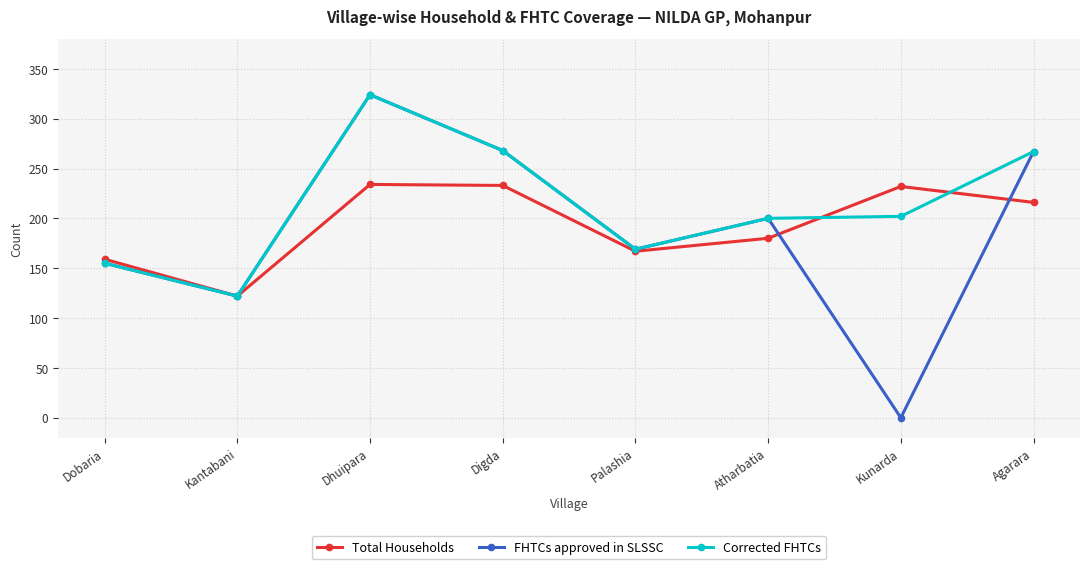

Rank the series at Kunarda from lowest to highest value.

FHTCs approved in SLSSC, Corrected FHTCs, Total Households